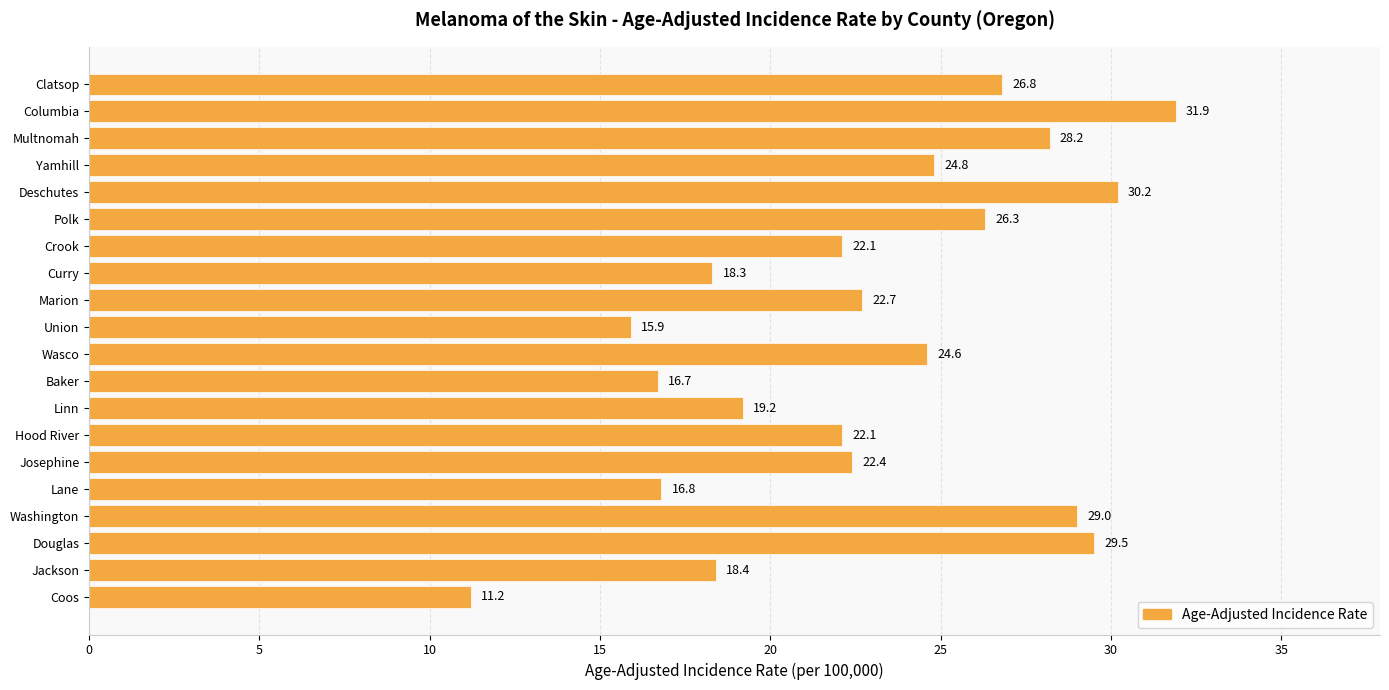

At which category does the chart reach its peak across all series?

Columbia